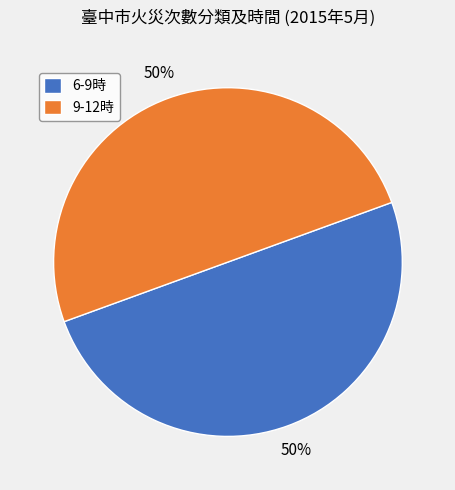

Is it true that 6-9時 is 50% of the pie?

True